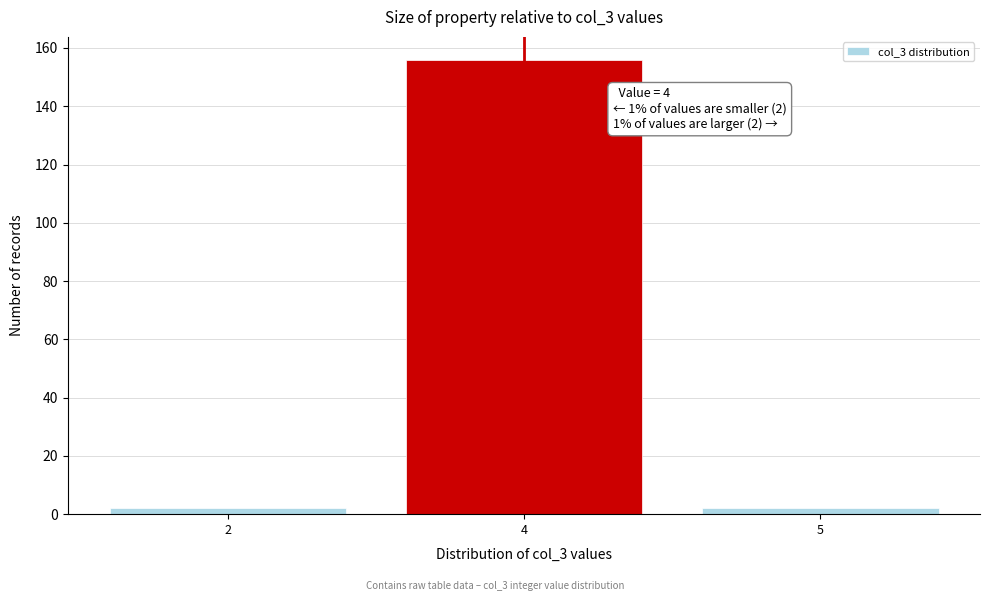

Reading left to right, extract all data points from this chart.

2	156	2